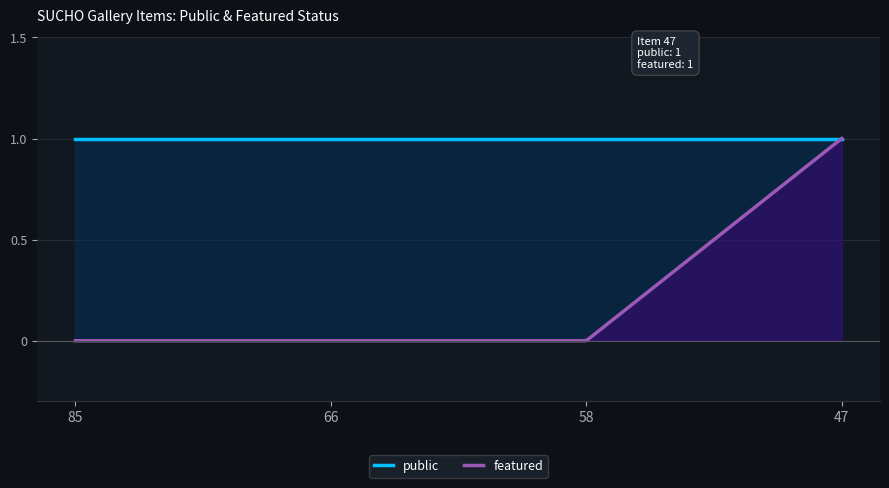

Which series has the largest range (max minus min)?

featured